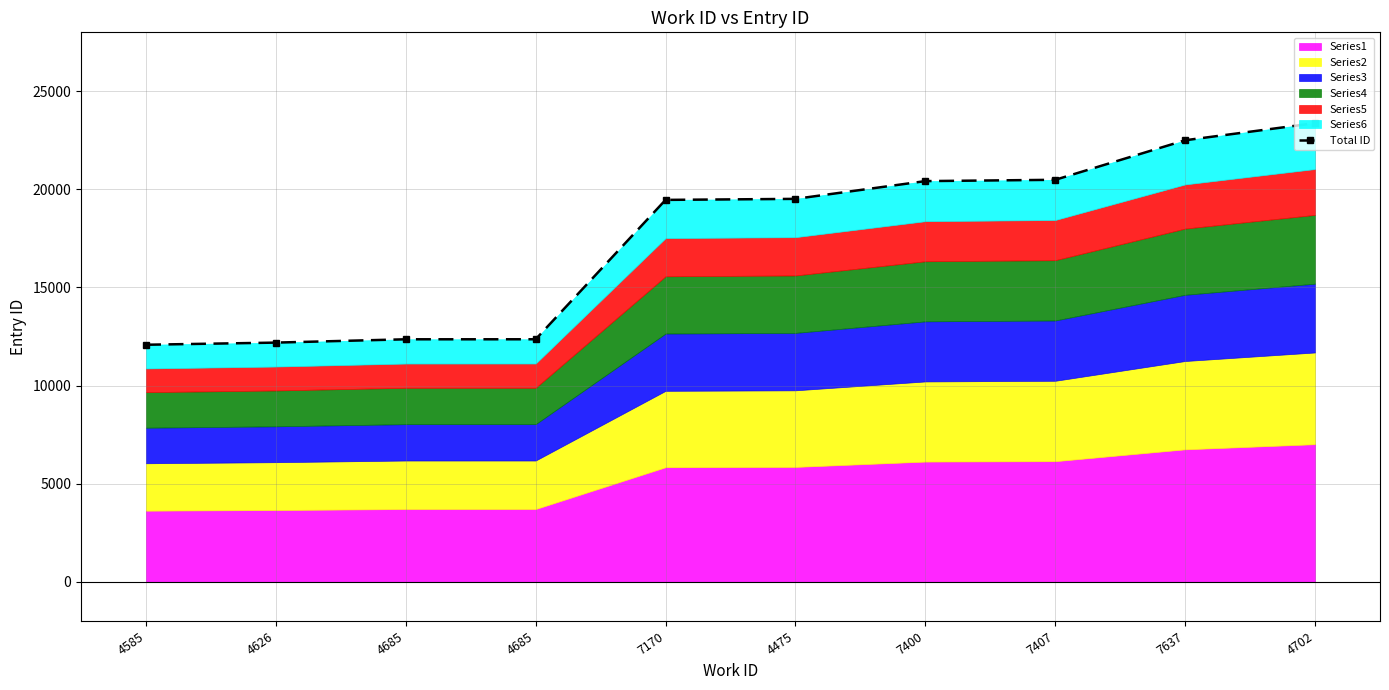

List the labels in order of value, largest first.

4702, 7637, 7407, 7400, 4475, 7170, 4685, 4685, 4626, 4585